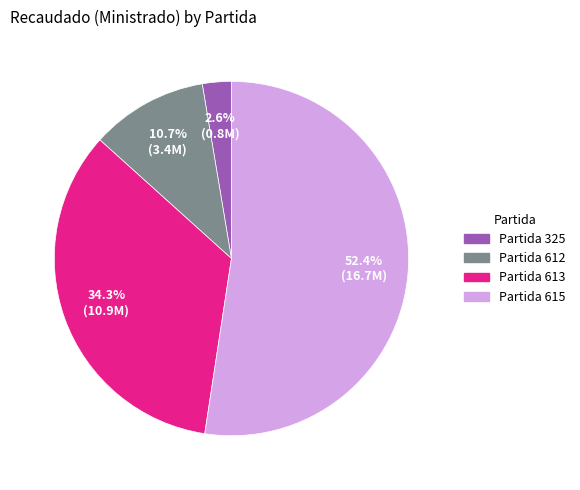

Is there a majority slice in this chart?

Yes